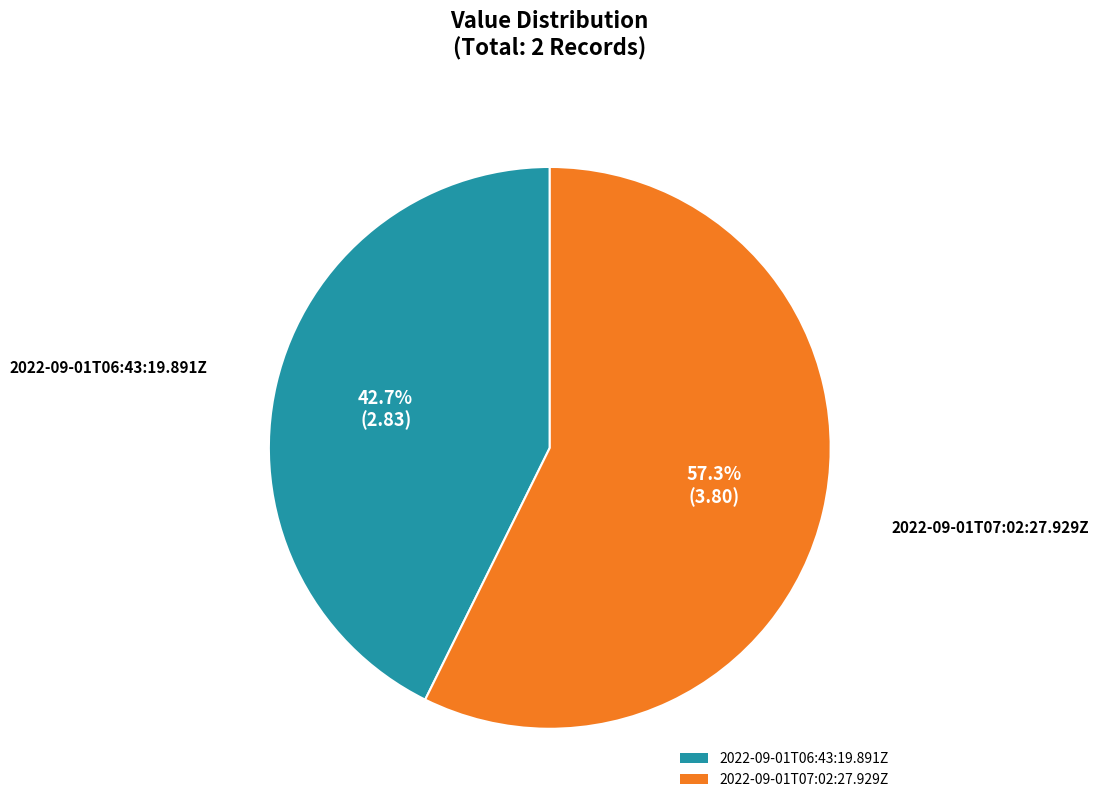

Approximately how many times larger is the value at 2022-09-01T06:43:19.891Z compared to 2022-09-01T07:02:27.929Z?

0.7